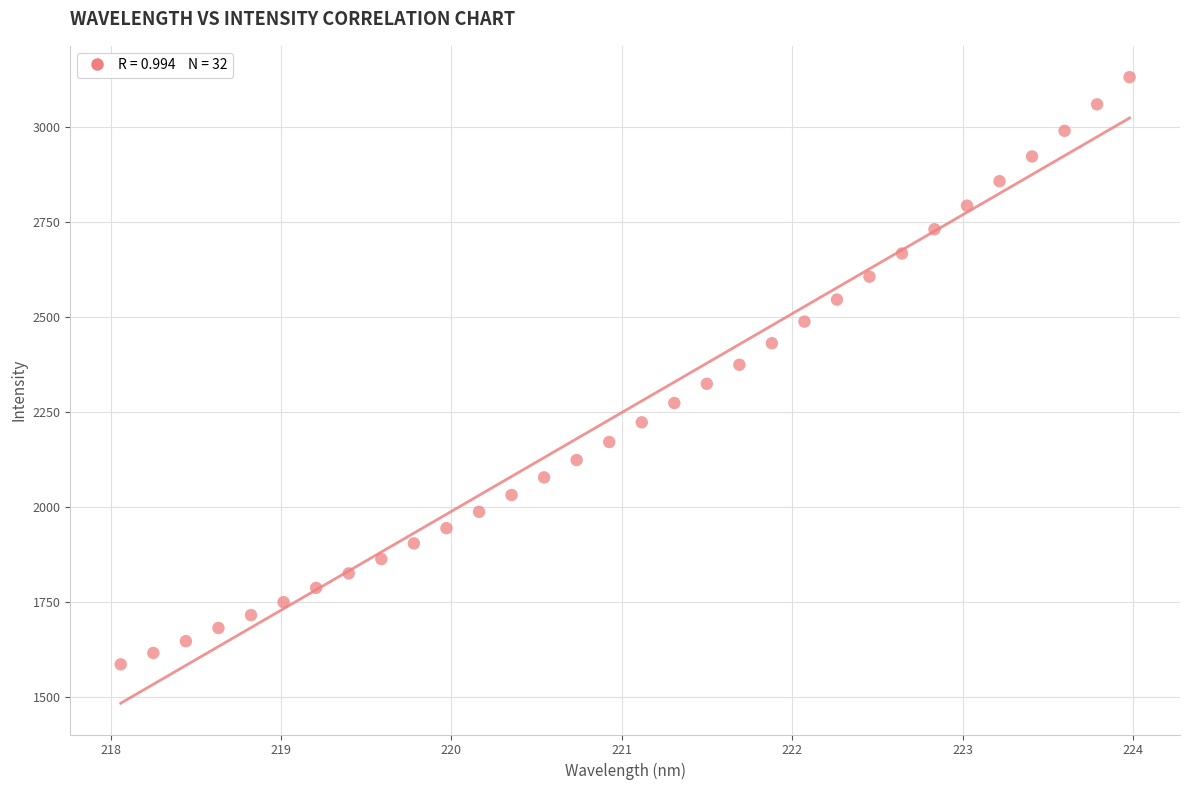

What is the range of Y values (max minus min)?

1544.8